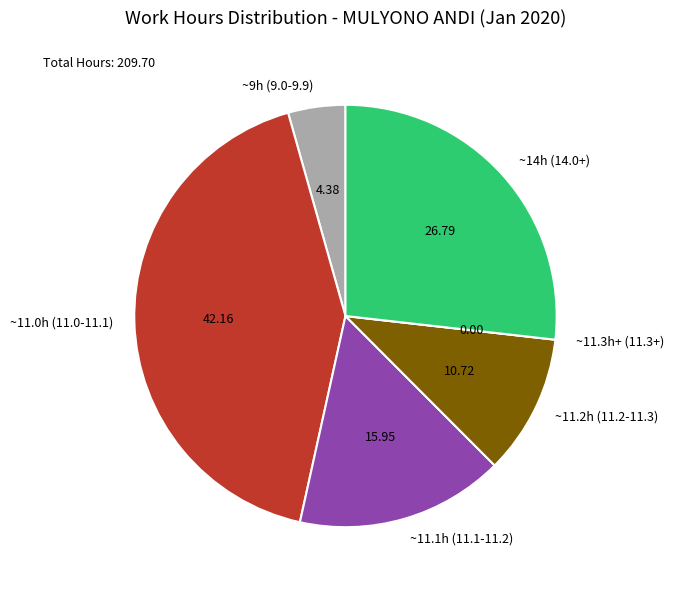

Do ~14h (14.0+) and ~11.1h (11.1-11.2) together represent more than half of the pie?

No